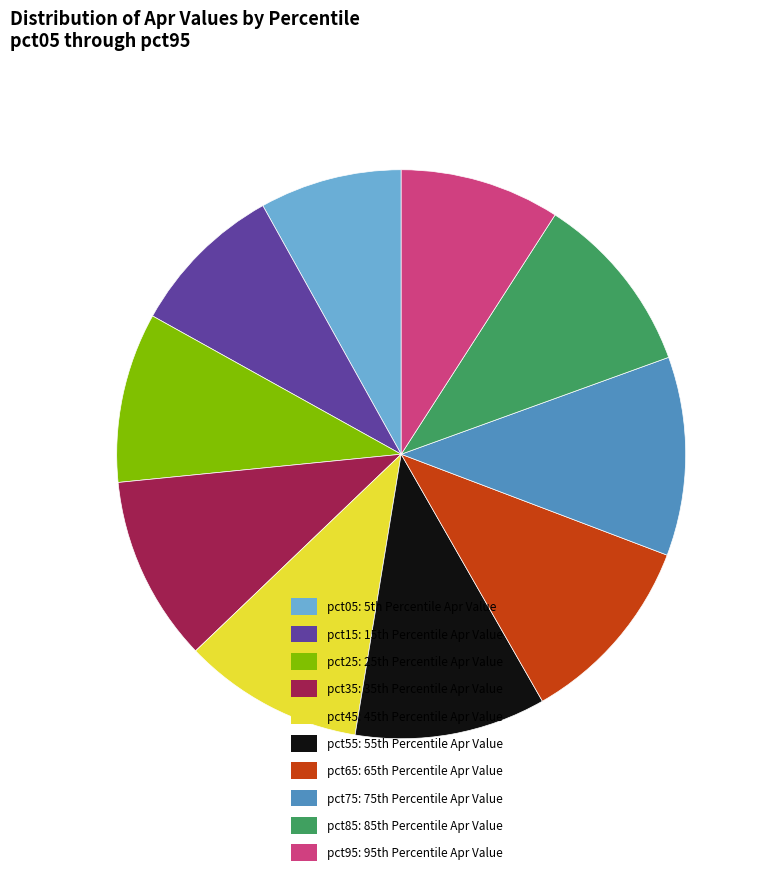

Is there any slice that represents more than half of the pie?

No